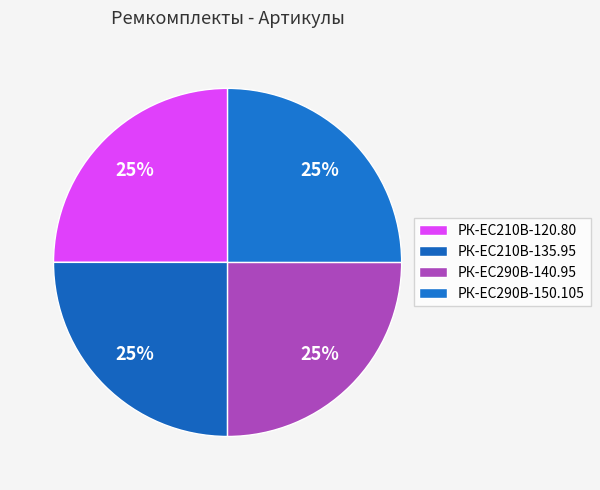

How many slices are in this pie chart?

4